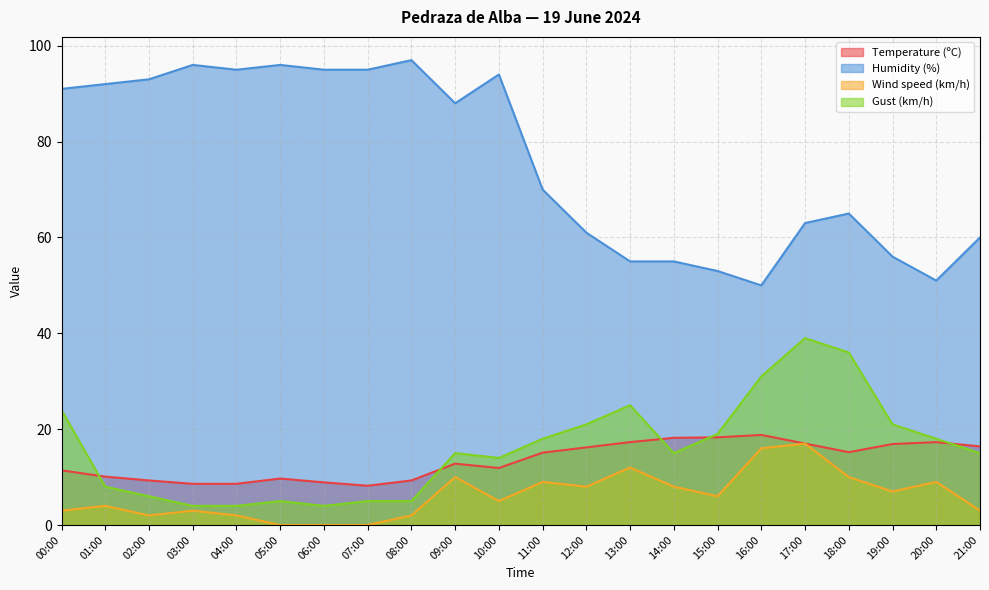

What are all the series names shown in the legend?

Temperature (ºC), Humidity (%), Wind speed (km/h), Gust (km/h)